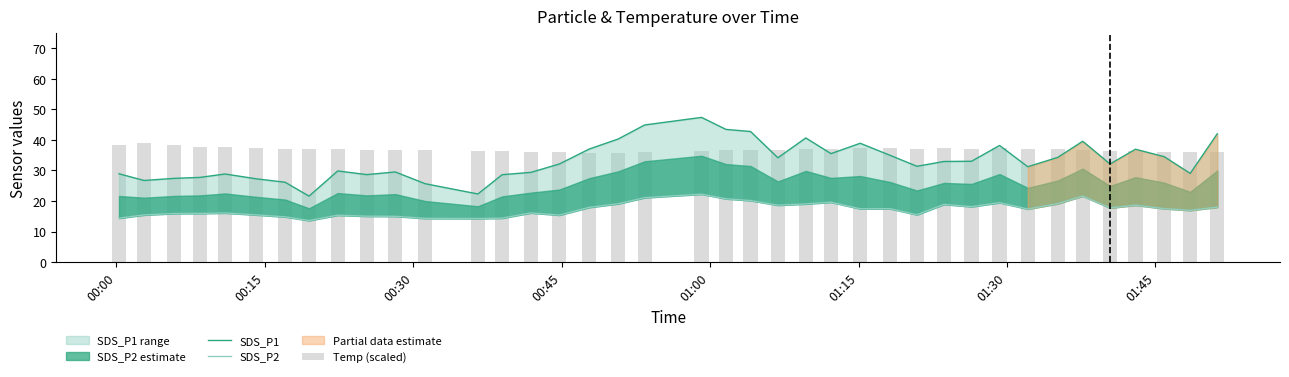

Which series has the largest range (max minus min)?

SDS_P1